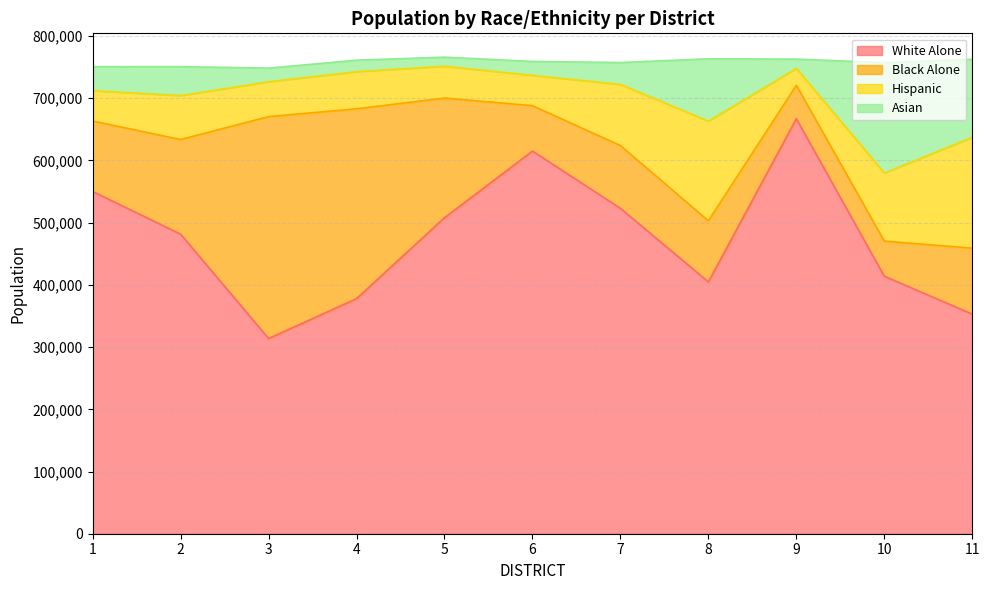

Which category has the highest value in the White Alone series?

9